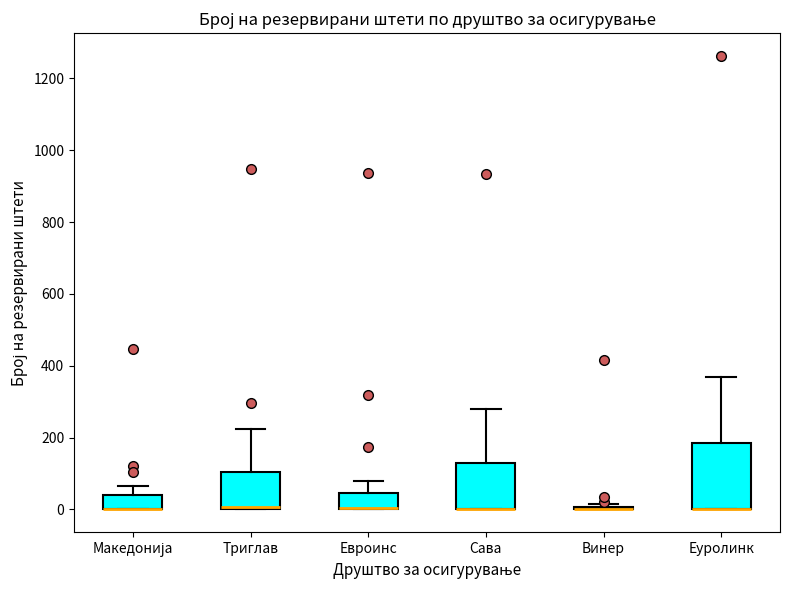

Reading left to right, transcribe this box plot: for each box, give where its median line is, the range the box spans, and where its two whiskers end, as read against the y-axis. The values are not printed on the chart, so give them approximately, as read against the axis.

Македонија: median 0 (drawn on the box's lower edge), box 0 to 40, whiskers 0 to 60
Триглав: median 0 (drawn on the box's lower edge), box 0 to 100, whiskers 0 to 220
Евроинс: median 0 (drawn on the box's lower edge), box 0 to 40, whiskers 0 to 80
Сава: median 0 (drawn on the box's lower edge), box 0 to 120, whiskers 0 to 280
Винер: box collapsed to a line at 0, whiskers 0 to 20
Еуролинк: median 0 (drawn on the box's lower edge), box 0 to 180, whiskers 0 to 360